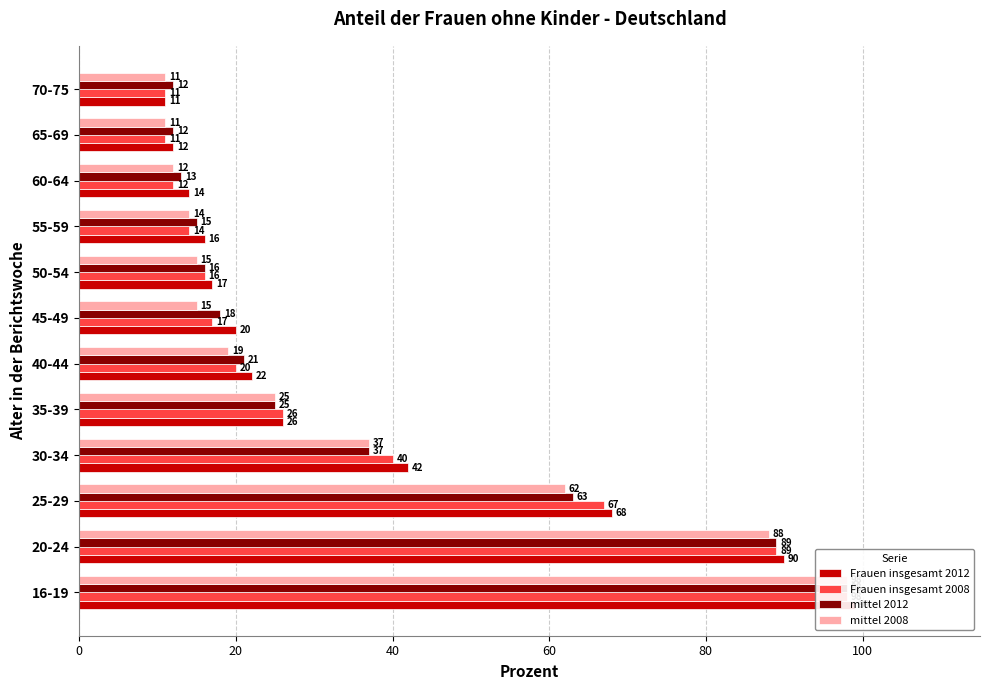

What is the value of the Frauen insgesamt 2012 bar at the 3rd from the left?

68